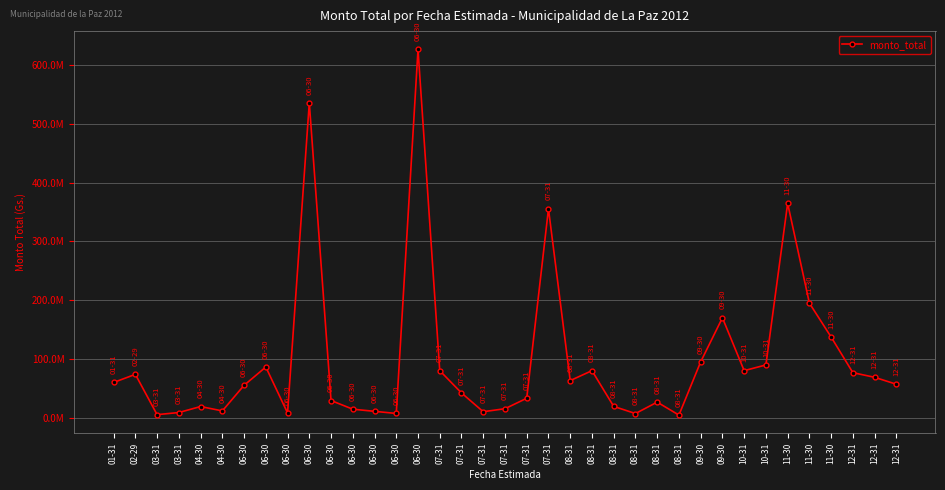

Read the value at 06-30, to the nearest 10.

627000000